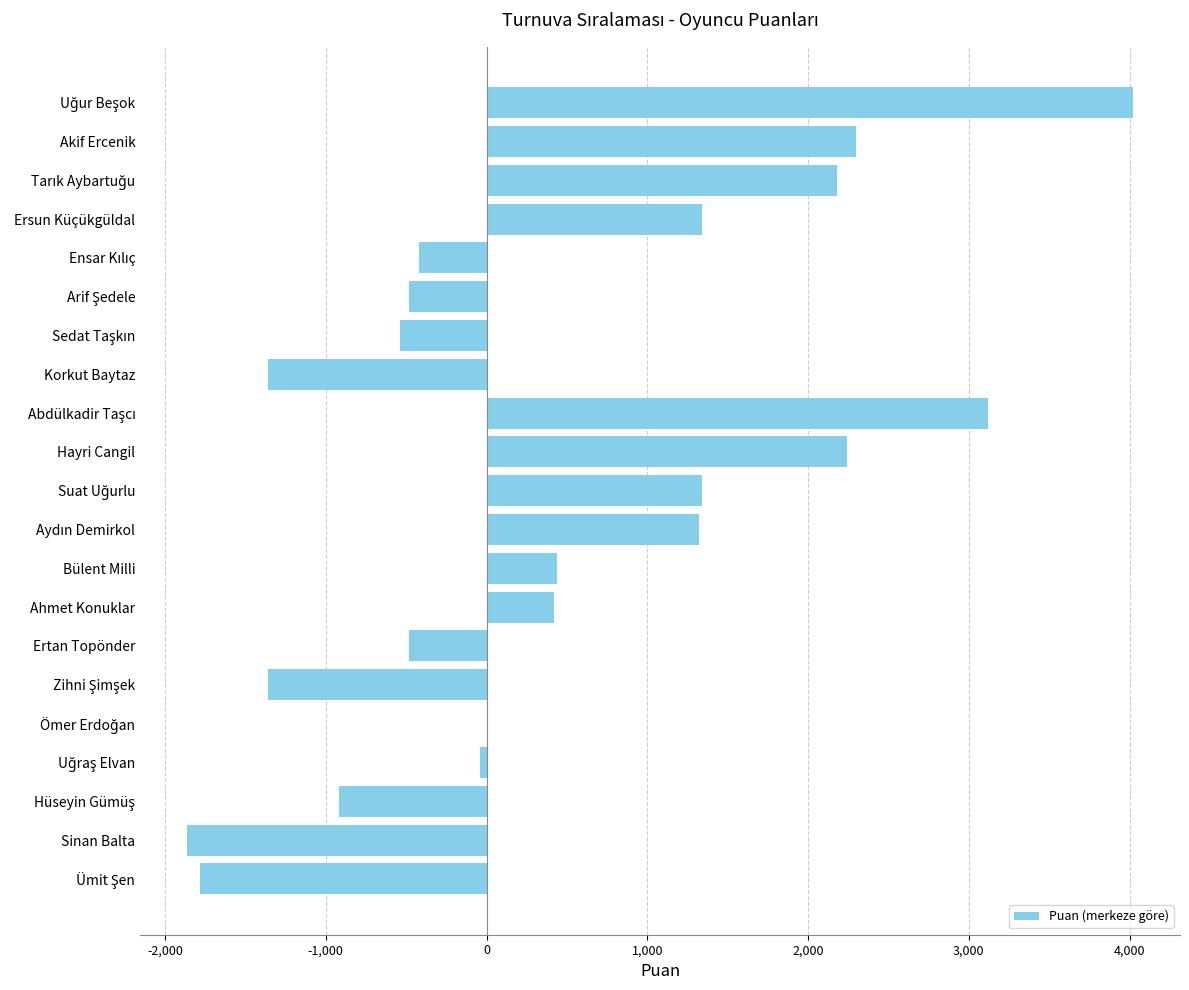

Is it true that the value at Bülent Milli is 440?

True